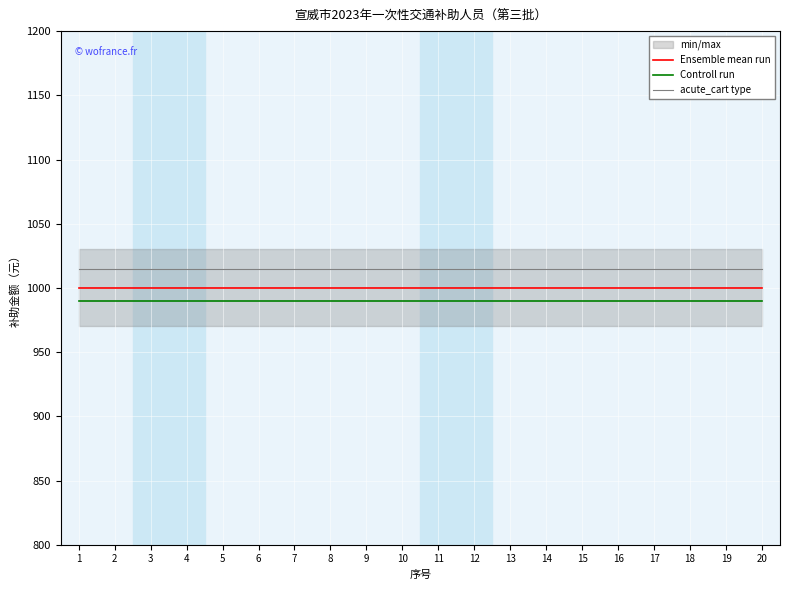

What is the value of the Controll run point at the 9th from the left?

990